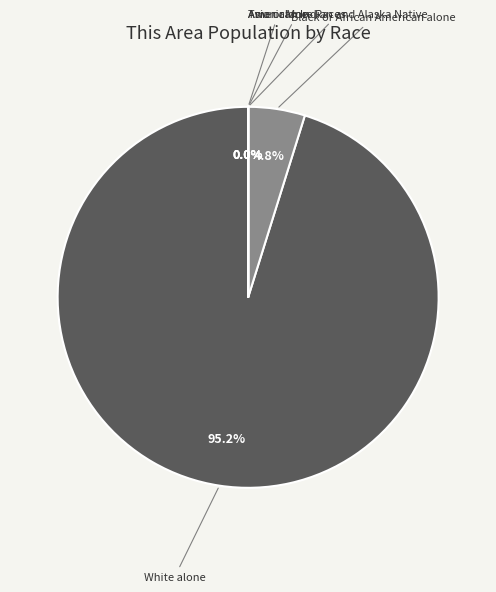

What is the majority slice?

White alone